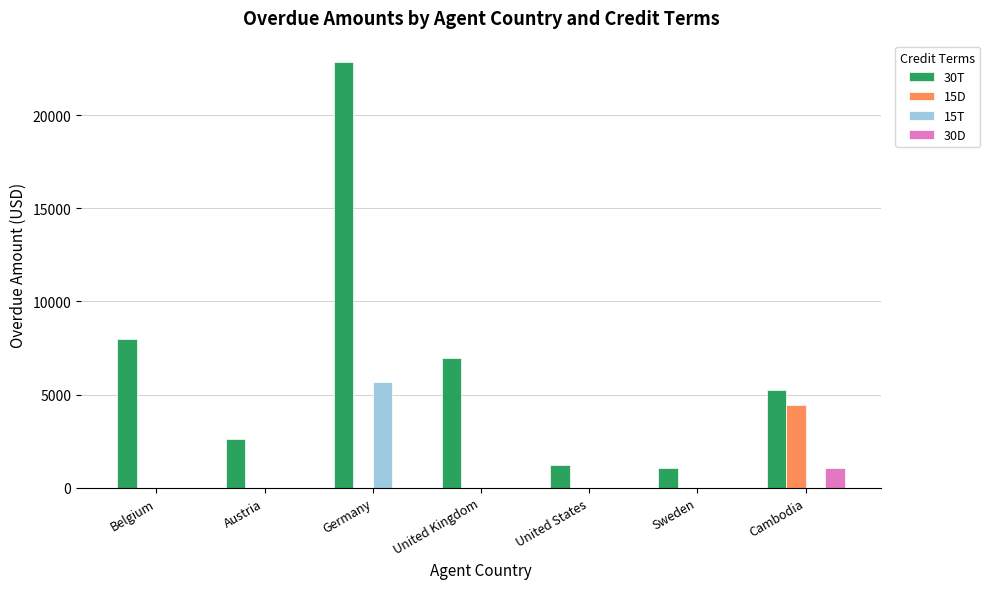

How many groups of bars are there?

7